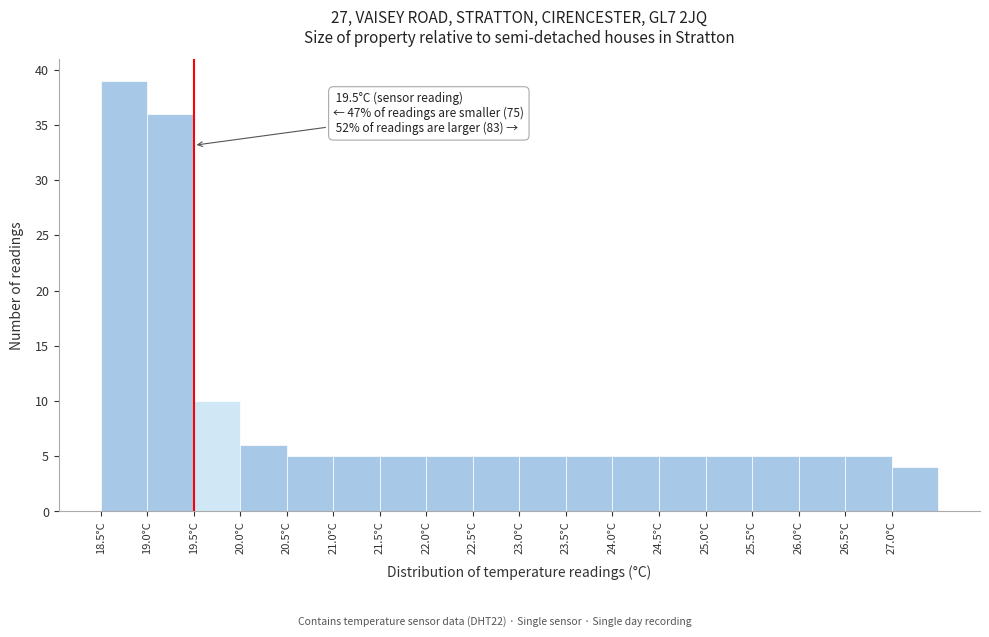

Which range on the x-axis has the tallest bar?

18.5 to 19.0